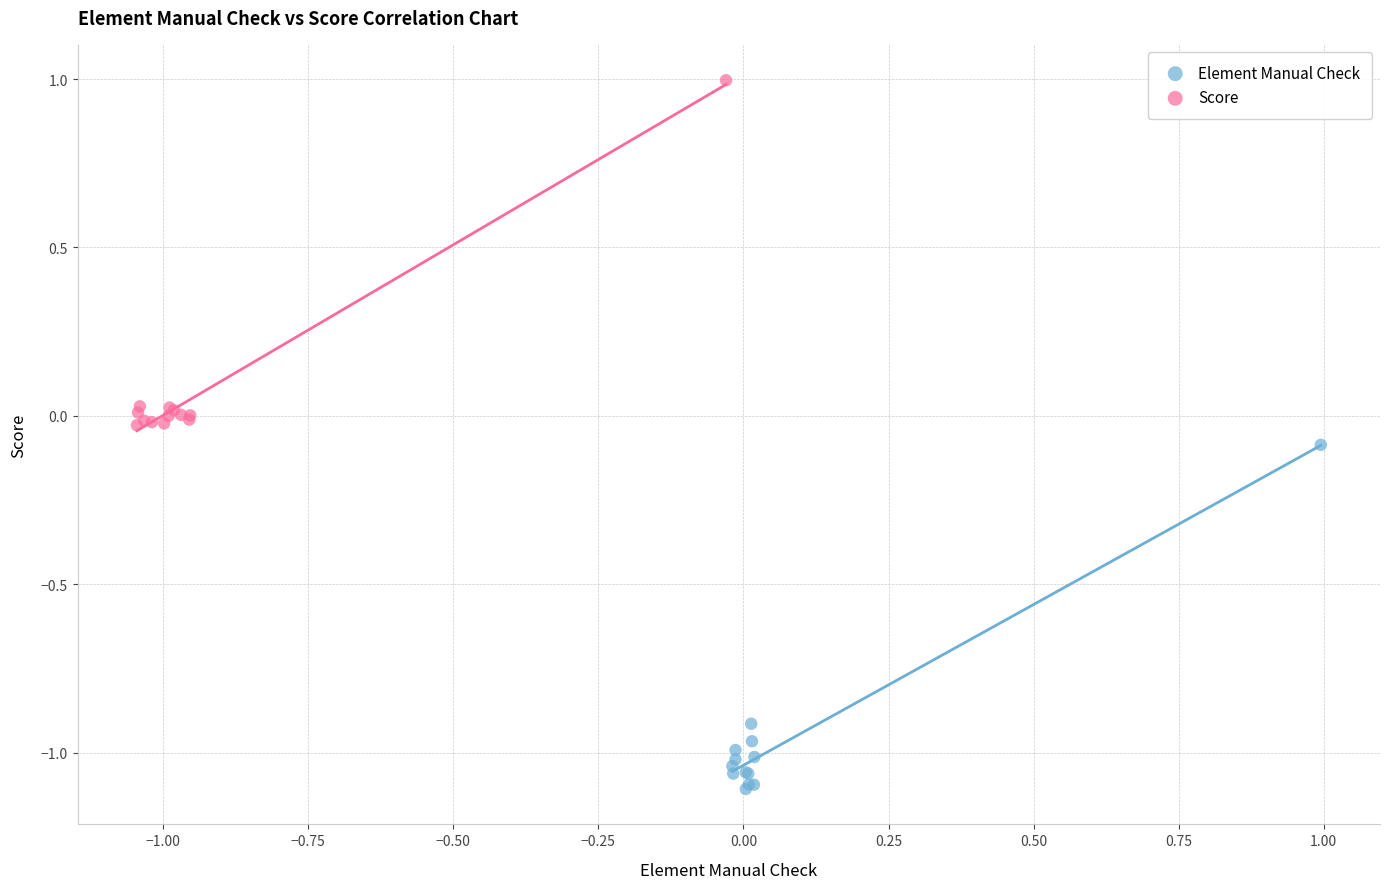

Which series contains the lowest Y value?

Element Manual Check